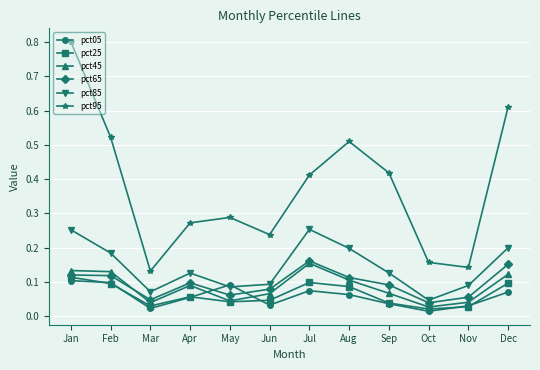

Is the value of pct25 at Jul greater than the value of pct95 at Jan?

No